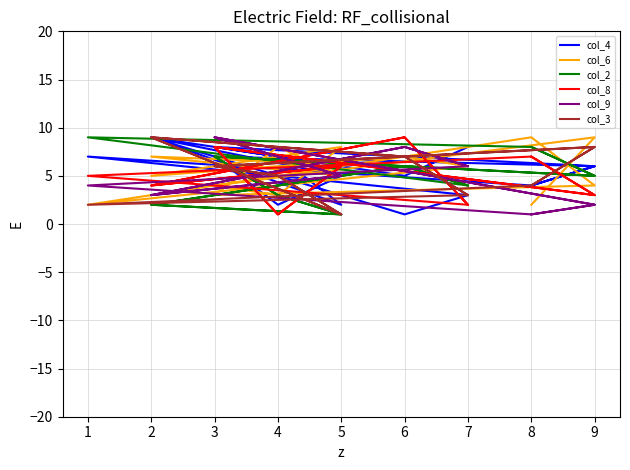

What is the maximum value shown in the chart?

9